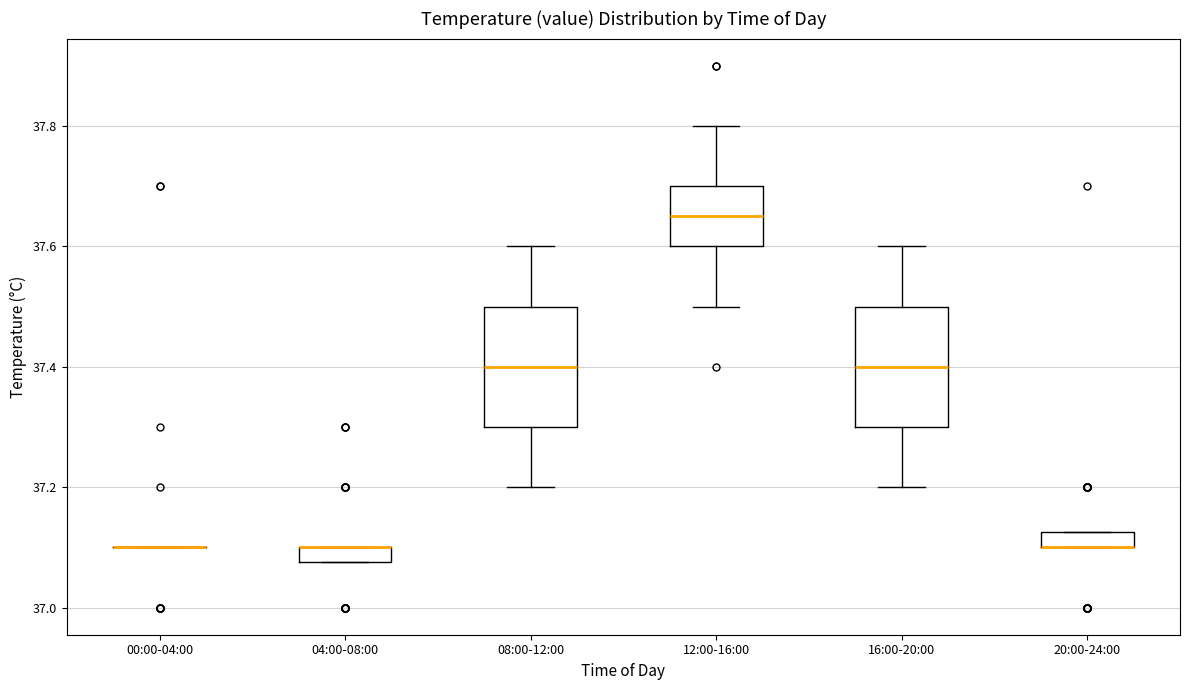

Where is the lower edge of the box for 20:00-24:00 on the y-axis? The values are not printed on the chart, so give them approximately, as read against the axis.

37.10